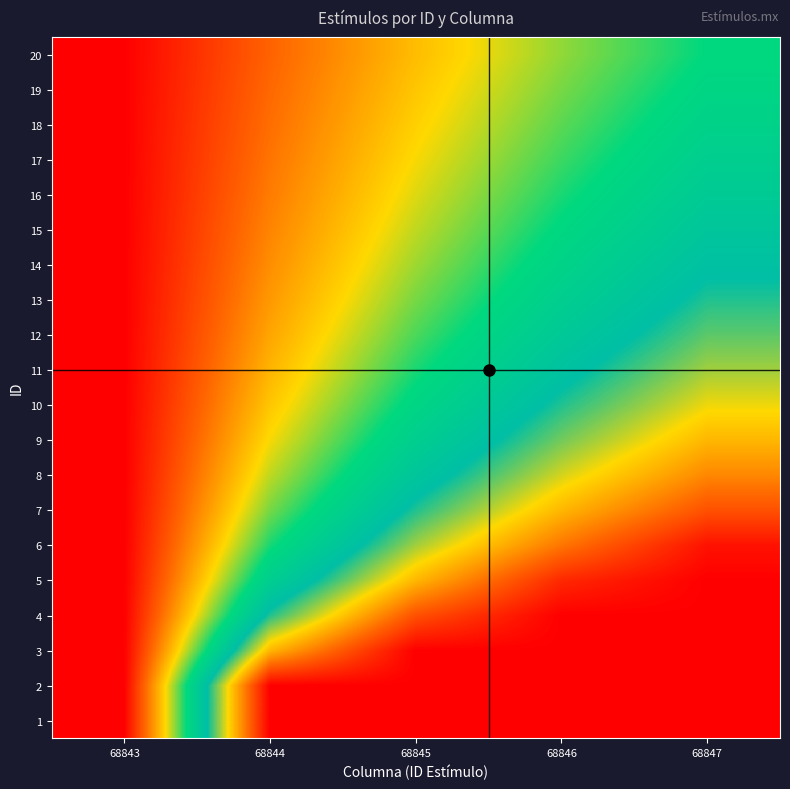

Reading right to left, extract all data points from this chart.

1: 68847=1.0	68846=1.0	68845=1.0	68844=1.0	68843=0.0
2: 68847=1.0	68846=1.0	68845=1.0	68844=1.0	68843=0.0
3: 68847=1.0	68846=1.0	68845=1.0	68844=0.8	68843=0.0
4: 68847=1.0	68846=1.0	68845=0.9	68844=0.6	68843=0.0
5: 68847=1.0	68846=0.9	68845=0.8	68844=0.5	68843=0.0
6: 68847=1.0	68846=0.8	68845=0.7	68844=0.4	68843=0.0
7: 68847=0.9	68846=0.8	68845=0.6	68844=0.4	68843=0.0
8: 68847=0.8	68846=0.7	68845=0.5	68844=0.3	68843=0.0
9: 68847=0.8	68846=0.6	68845=0.5	68844=0.3	68843=0.0
10: 68847=0.7	68846=0.6	68845=0.4	68844=0.3	68843=0.0
11: 68847=0.7	68846=0.6	68845=0.4	68844=0.2	68843=0.0
12: 68847=0.6	68846=0.5	68845=0.4	68844=0.2	68843=0.0
13: 68847=0.6	68846=0.5	68845=0.4	68844=0.2	68843=0.0
14: 68847=0.6	68846=0.5	68845=0.3	68844=0.2	68843=0.0
15: 68847=0.5	68846=0.4	68845=0.3	68844=0.2	68843=0.0
16: 68847=0.5	68846=0.4	68845=0.3	68844=0.2	68843=0.0
17: 68847=0.5	68846=0.4	68845=0.3	68844=0.2	68843=0.0
18: 68847=0.5	68846=0.4	68845=0.3	68844=0.2	68843=0.0
19: 68847=0.4	68846=0.4	68845=0.3	68844=0.1	68843=0.0
20: 68847=0.4	68846=0.3	68845=0.3	68844=0.1	68843=0.0